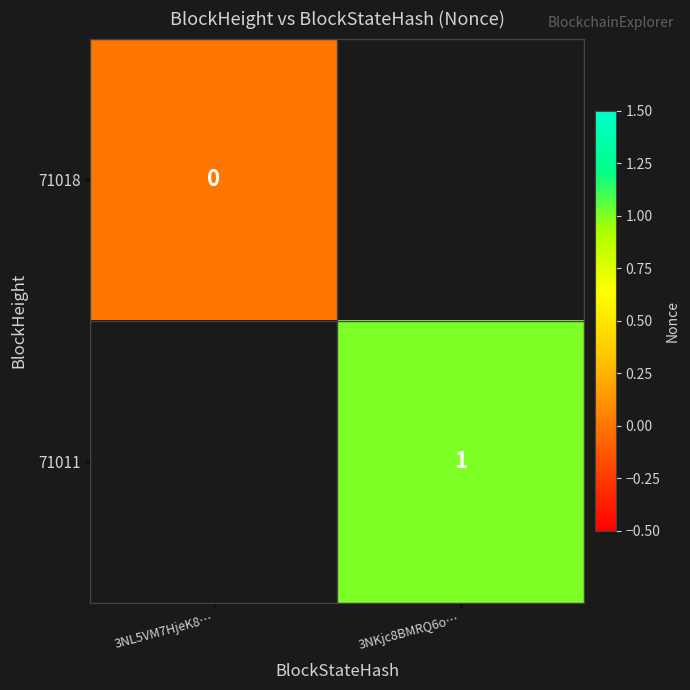

The 71011 series shows 1 at 3NKjc8BMRQ6o…. True or false?

True